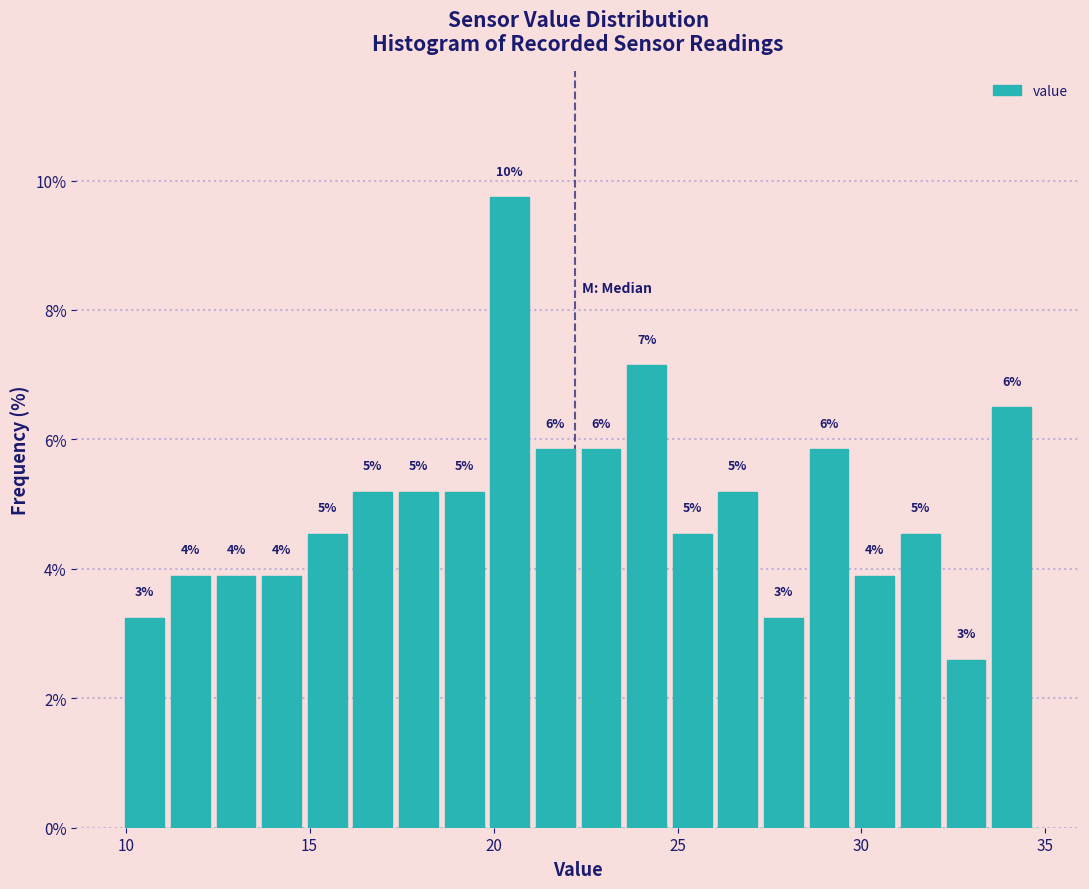

Around what value on the x-axis is the tallest bar? Give the approximate position of its centre, as read against the axis.

20.5